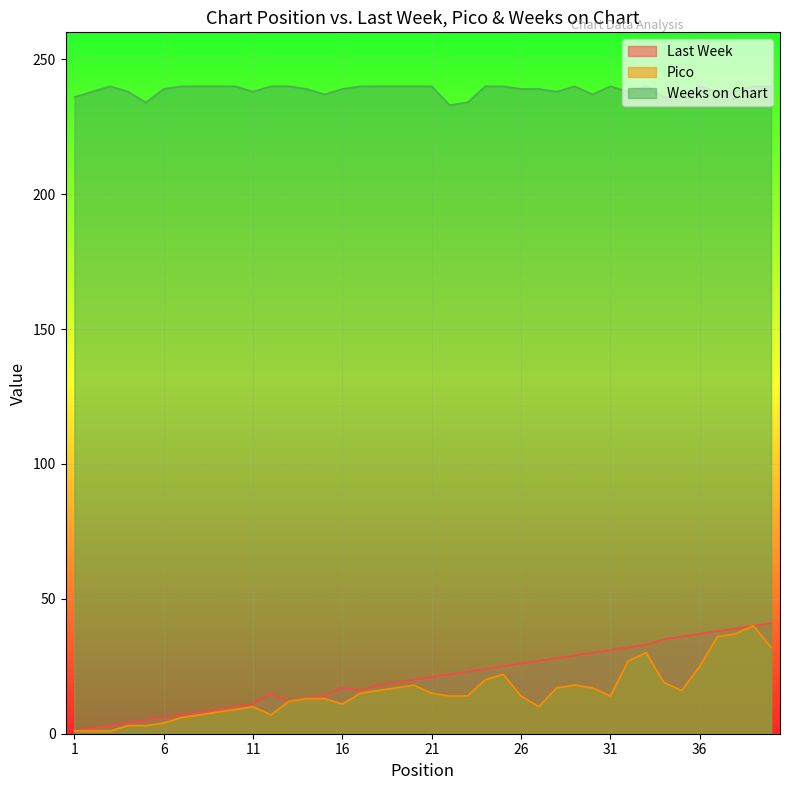

Which series changed the most between 31 and 39?

Pico